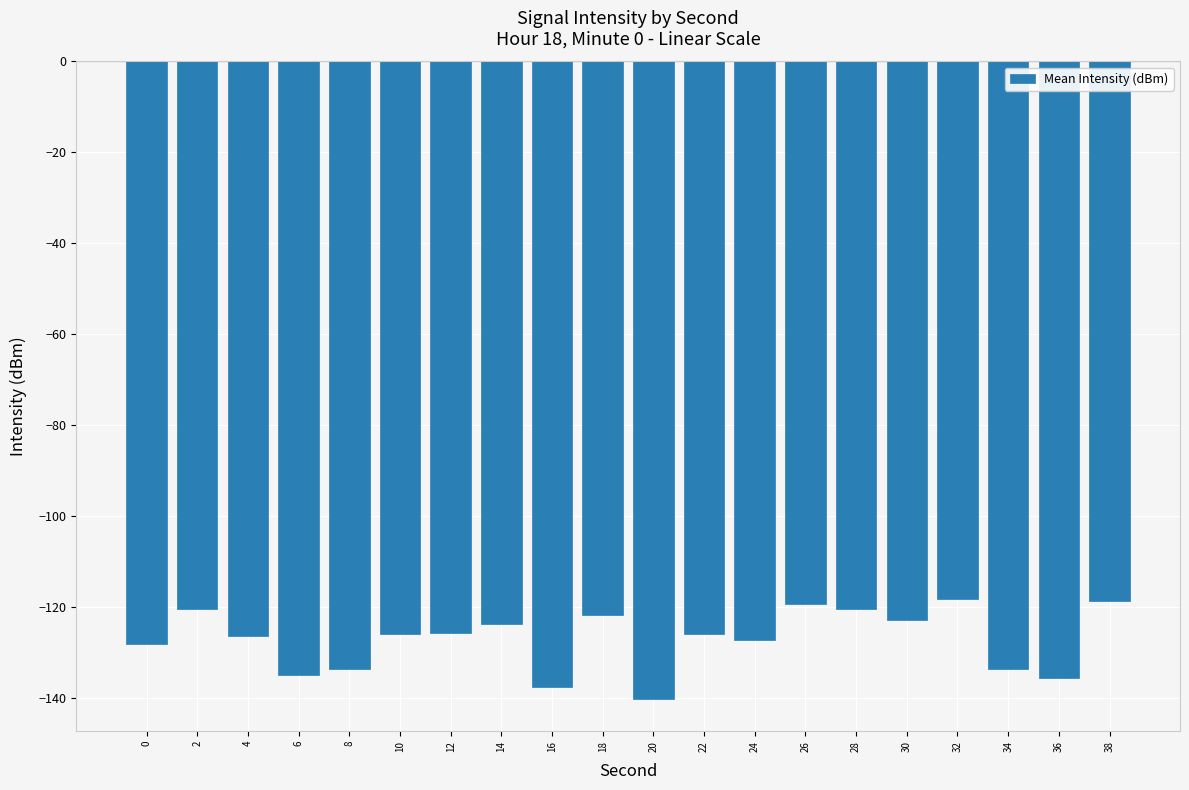

The chart shows a value of -137.6 at 16. True or false?

True